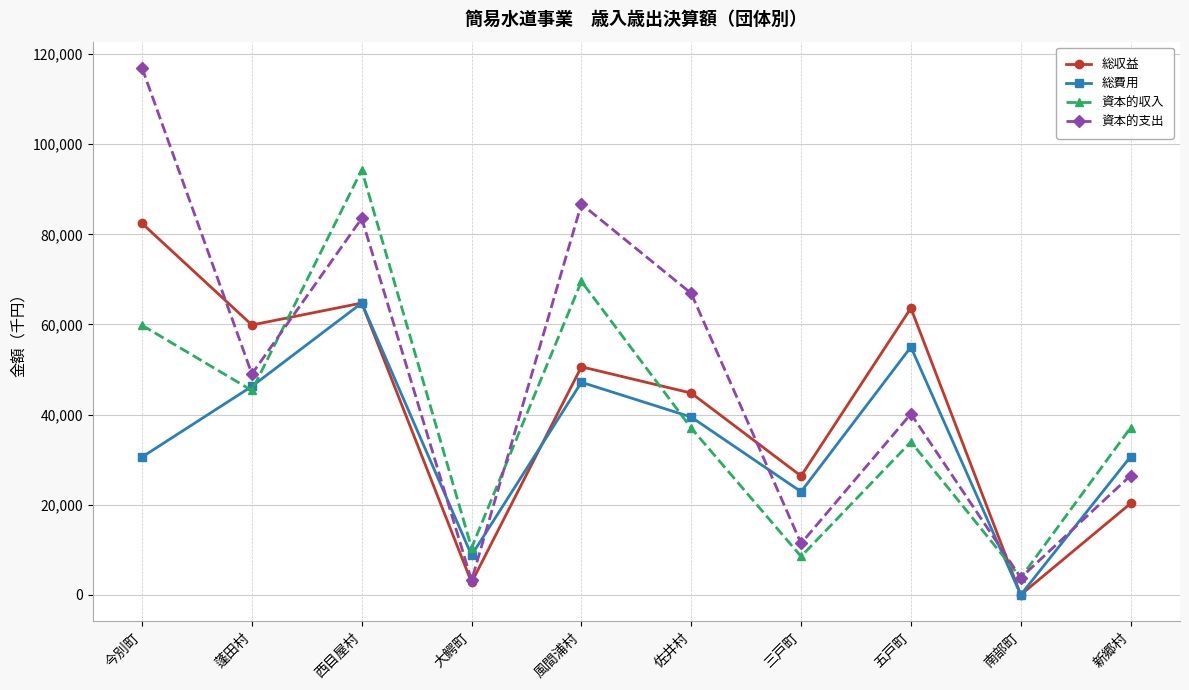

At which label does 総費用 first exceed 39452?

蓬田村